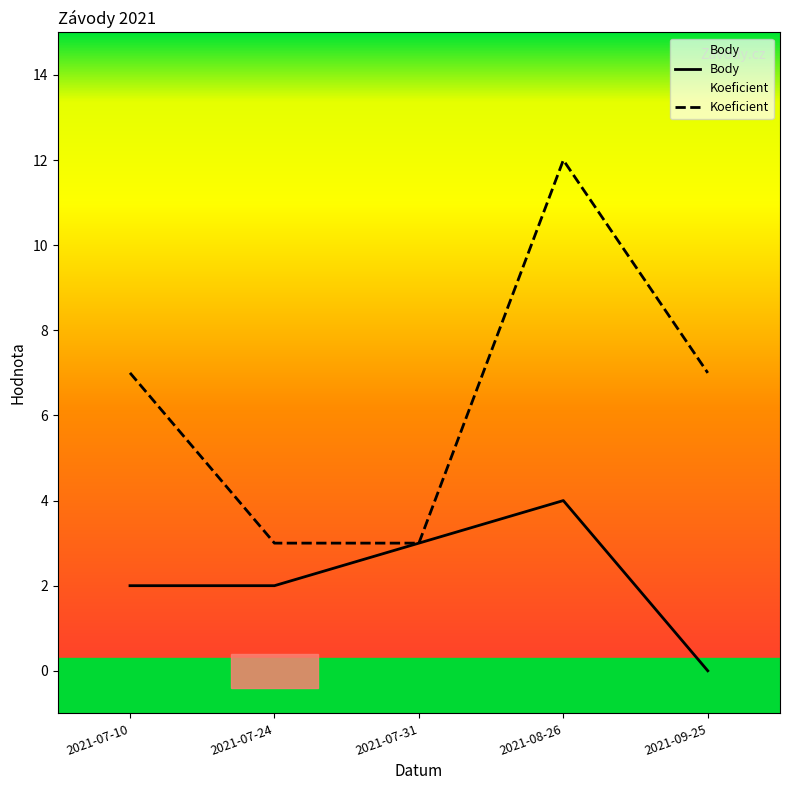

True or false: Koeficient and Body intersect in this chart.

False